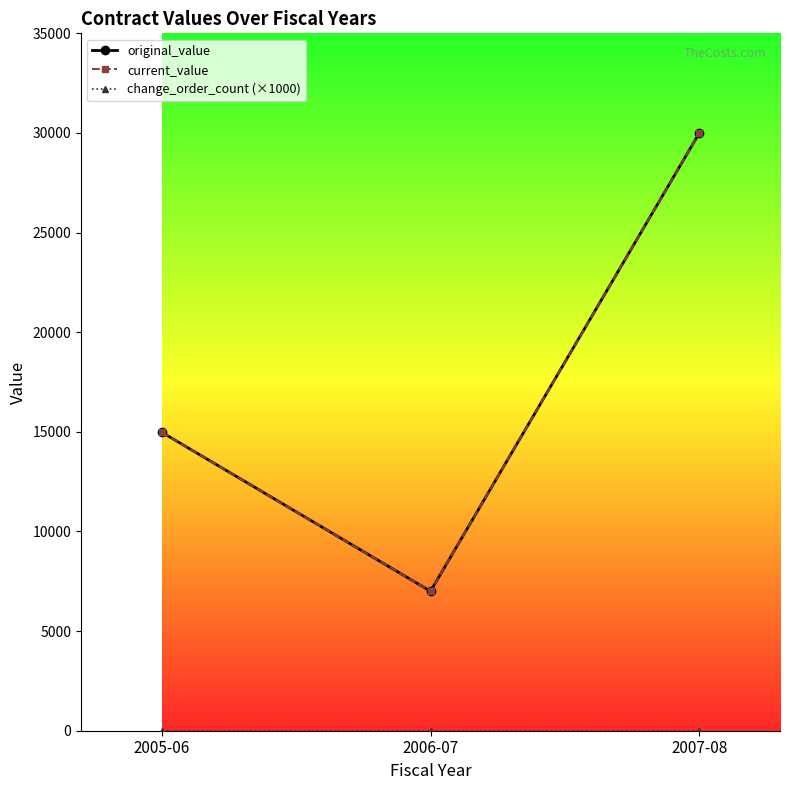

Between 2007-08 and 2005-06, which is larger?

2007-08